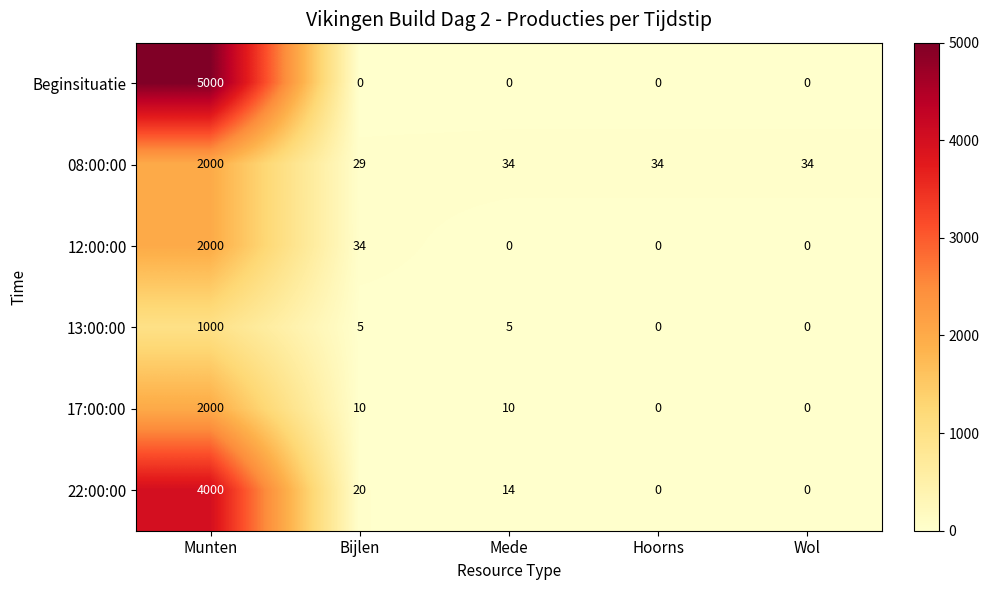

Which series changed the most between Munten and Hoorns?

Beginsituatie